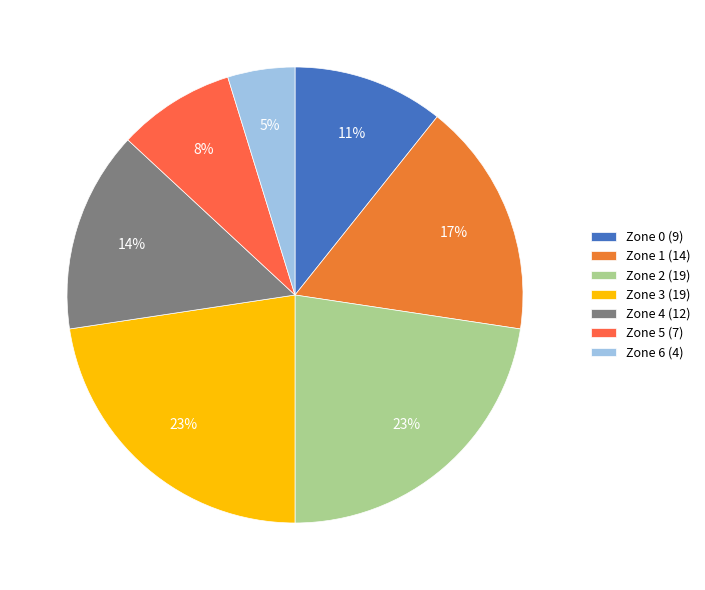

Does any single category account for the majority?

No